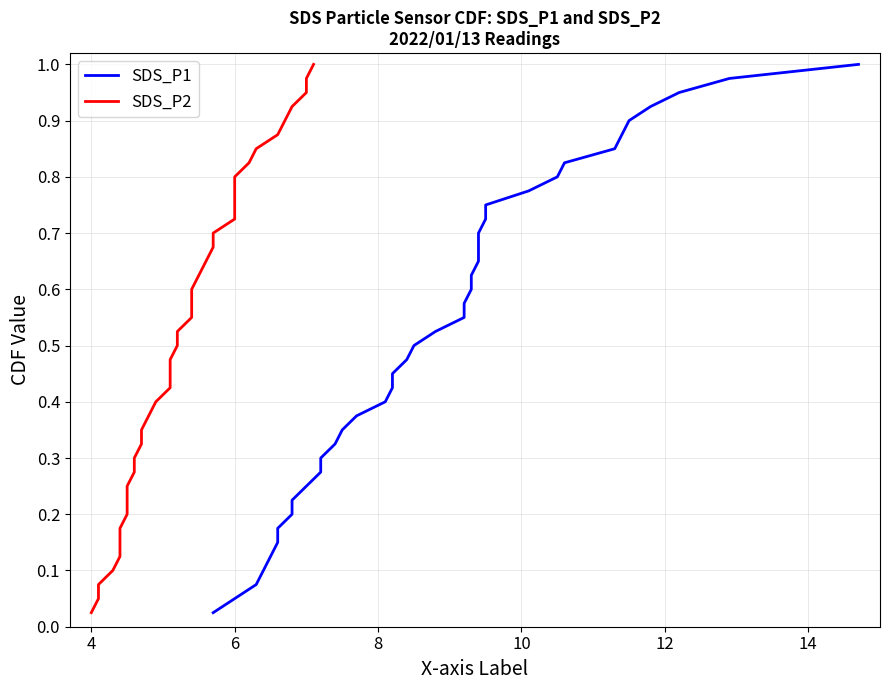

Is the value of SDS_P2 at 23 greater than the value of SDS_P1 at 37?

No